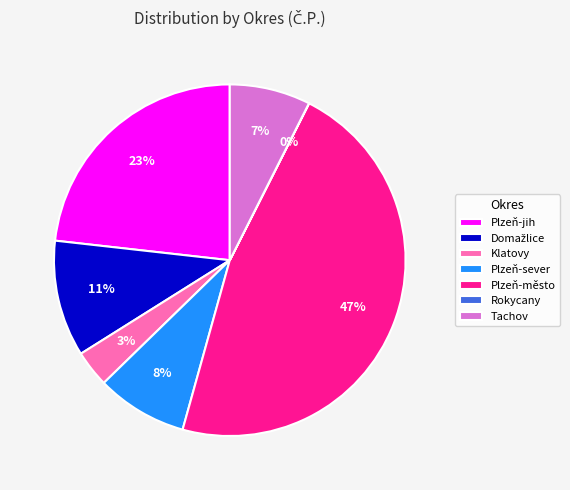

Is there a majority slice in this chart?

No